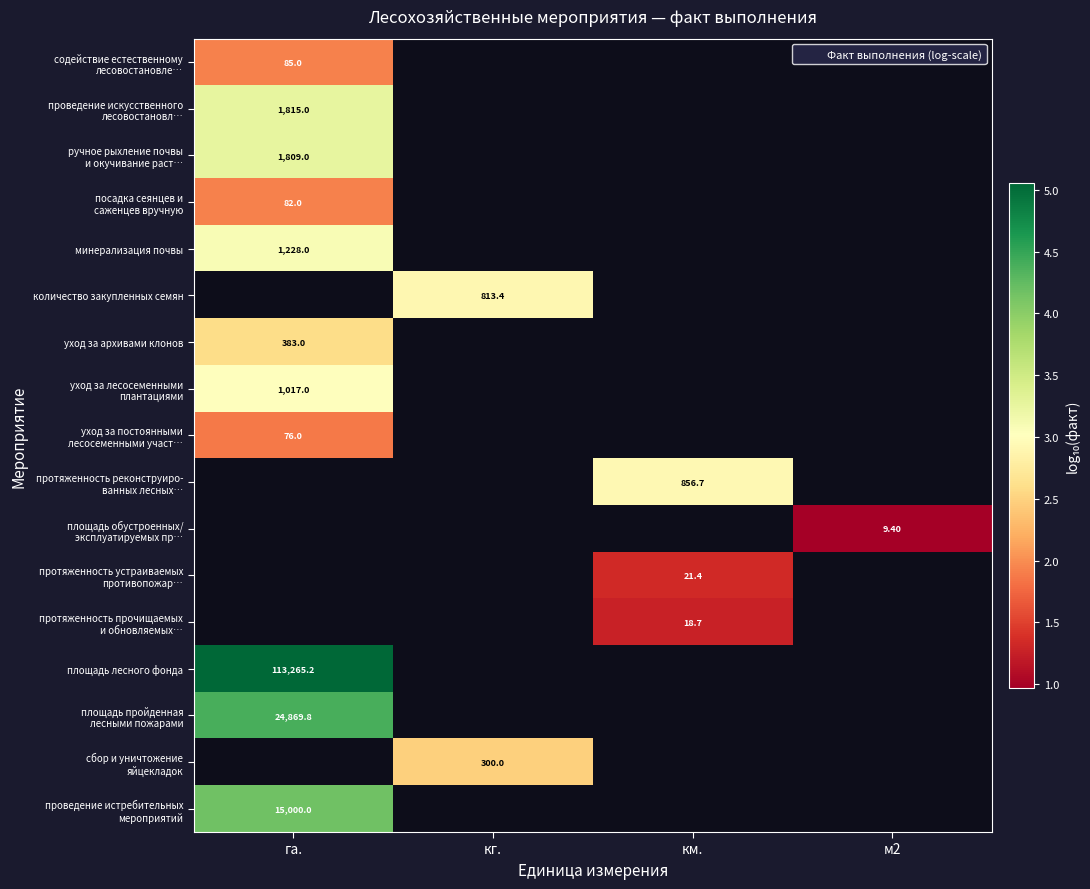

What is the minimum value for проведение истребительных мероприятий?

4.2